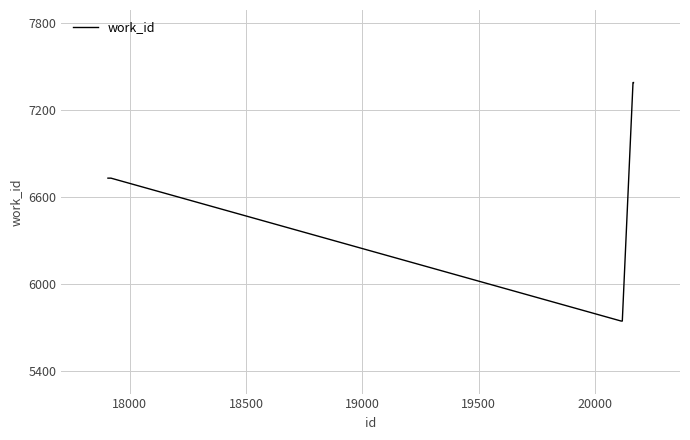

Count the number of data series in this chart.

1